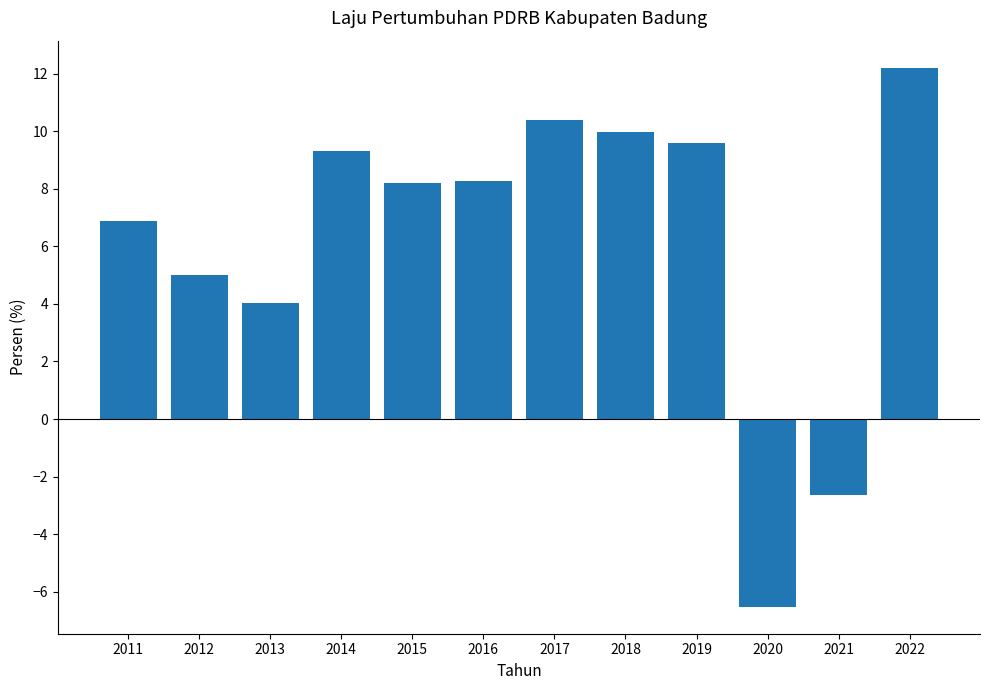

How many values are above zero?

10